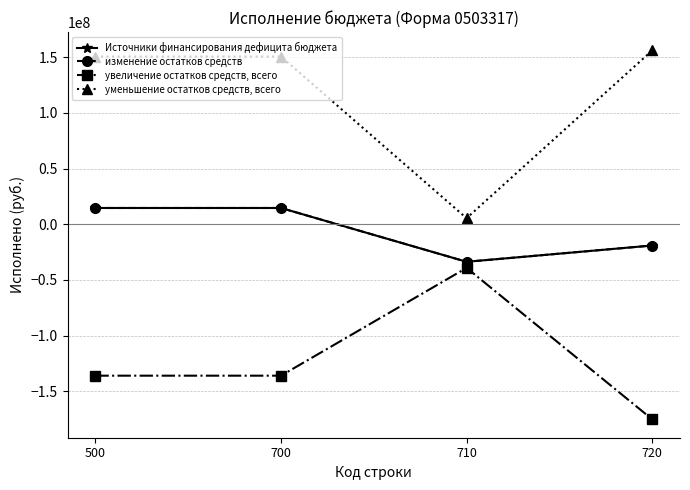

Is this an area chart (filled region under the line)?

No